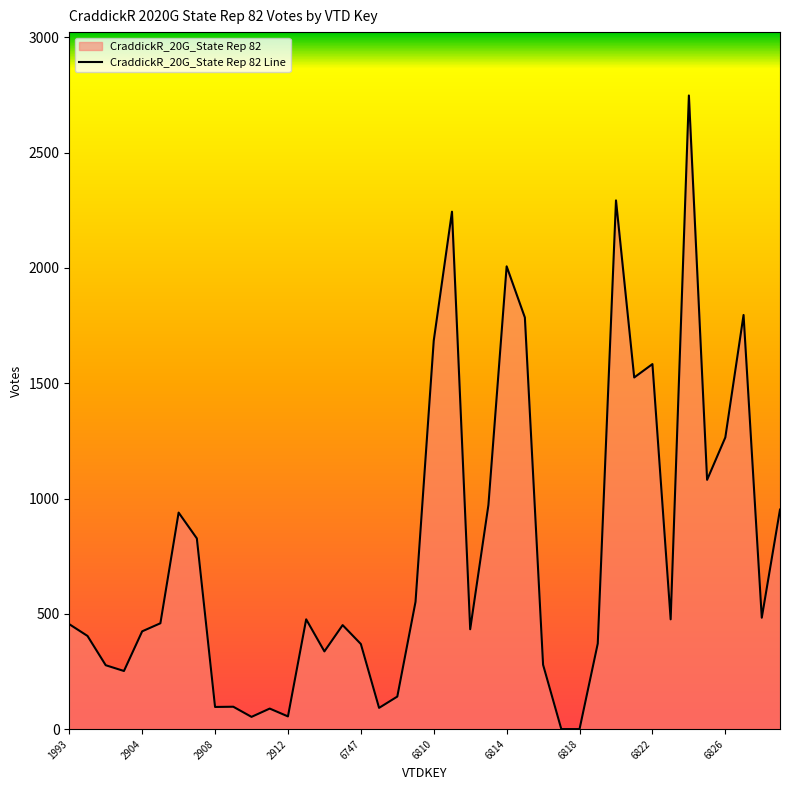

Which category has the lowest value across all series?

27